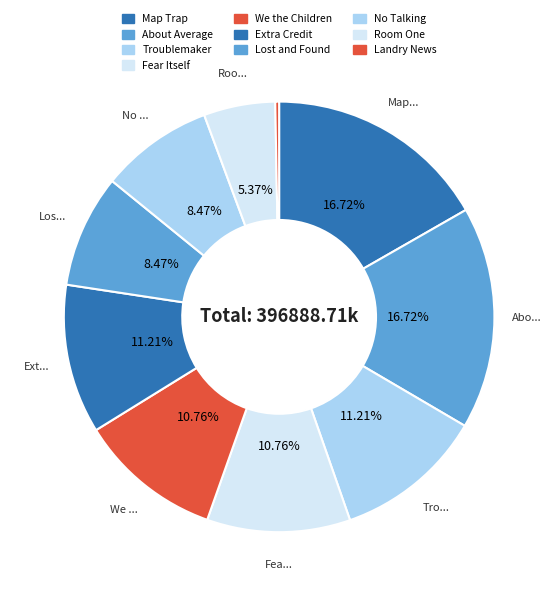

Combined, do Map Trap and Troublemaker account for over 50%?

No